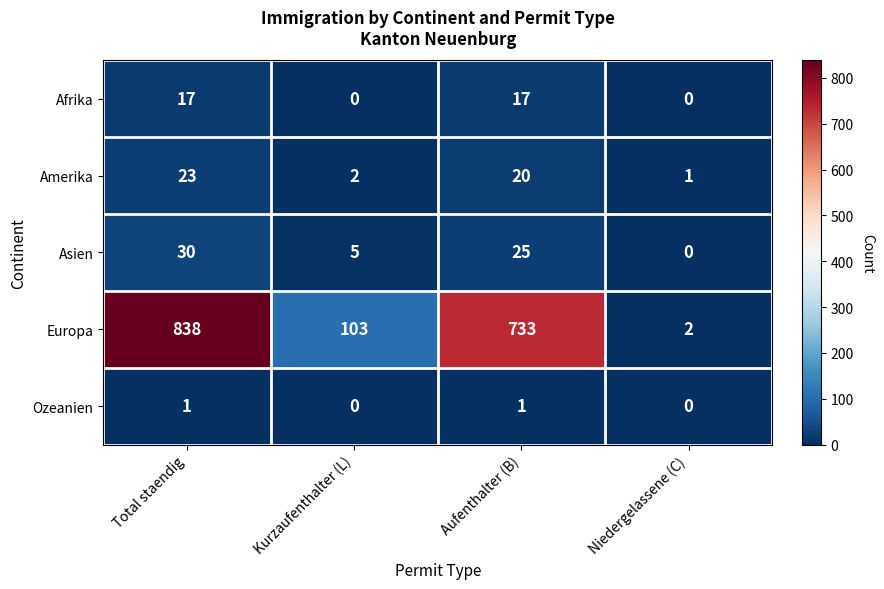

What is the average value of the Asien series?

15